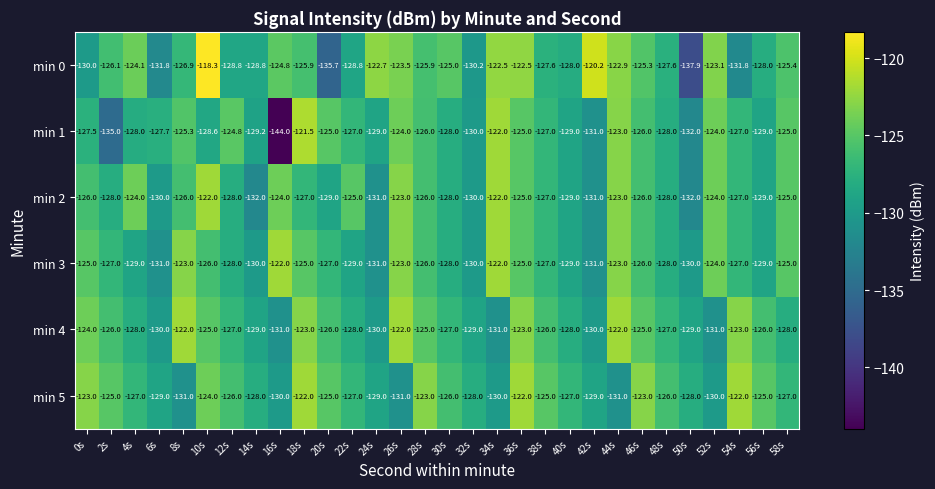

At which label is min 1 closest to -132?

50s